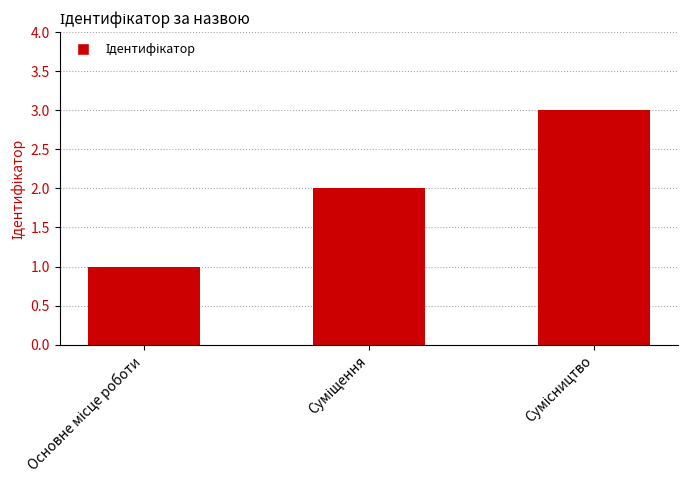

What is the minimum value shown in the chart?

1